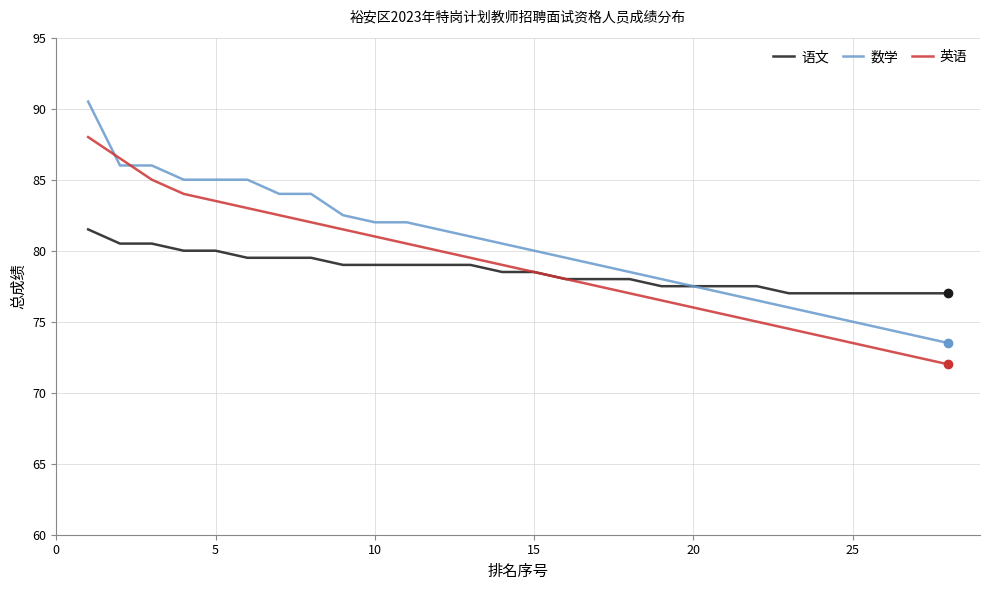

Which series has the largest total across all categories?

数学